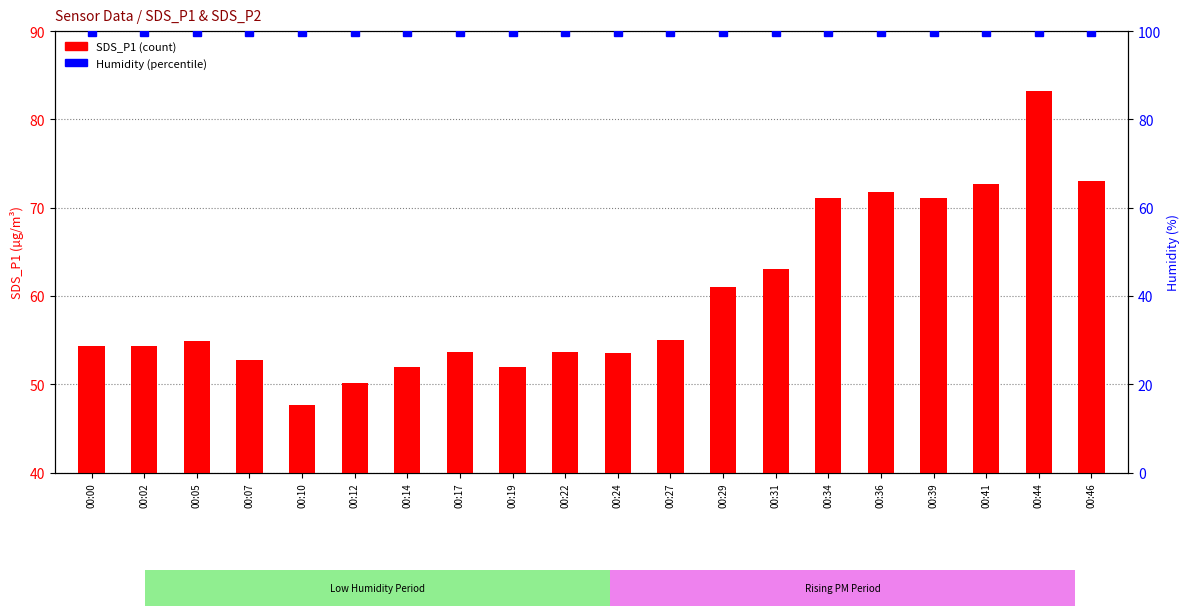

Is it true that SDS_P1 equals 72.6 at 00:41?

True